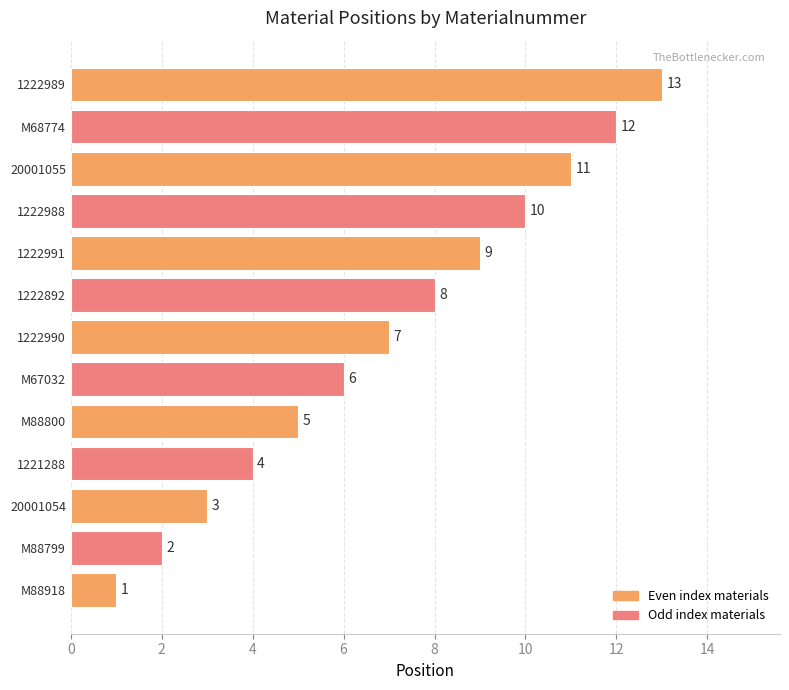

What is the difference between the maximum and minimum values?

12